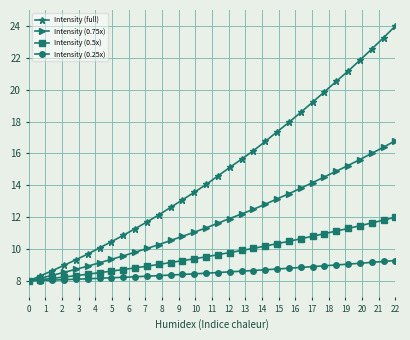

What is the value of the Intensity (0.5x) point at the 18th from the left?

9.8